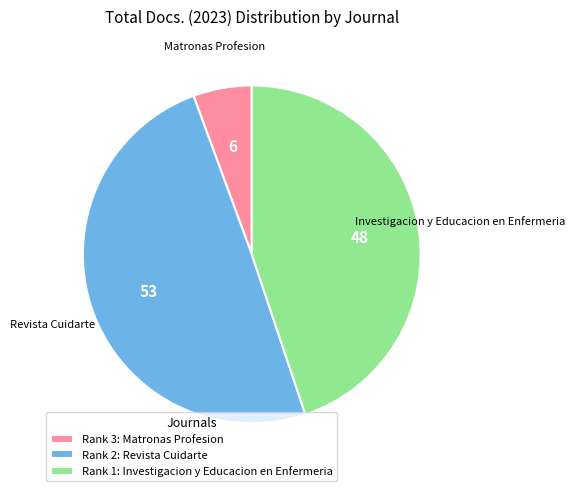

Is the sum of Rank 2: Revista Cuidarte and Rank 3: Matronas Profesion greater than half?

Yes